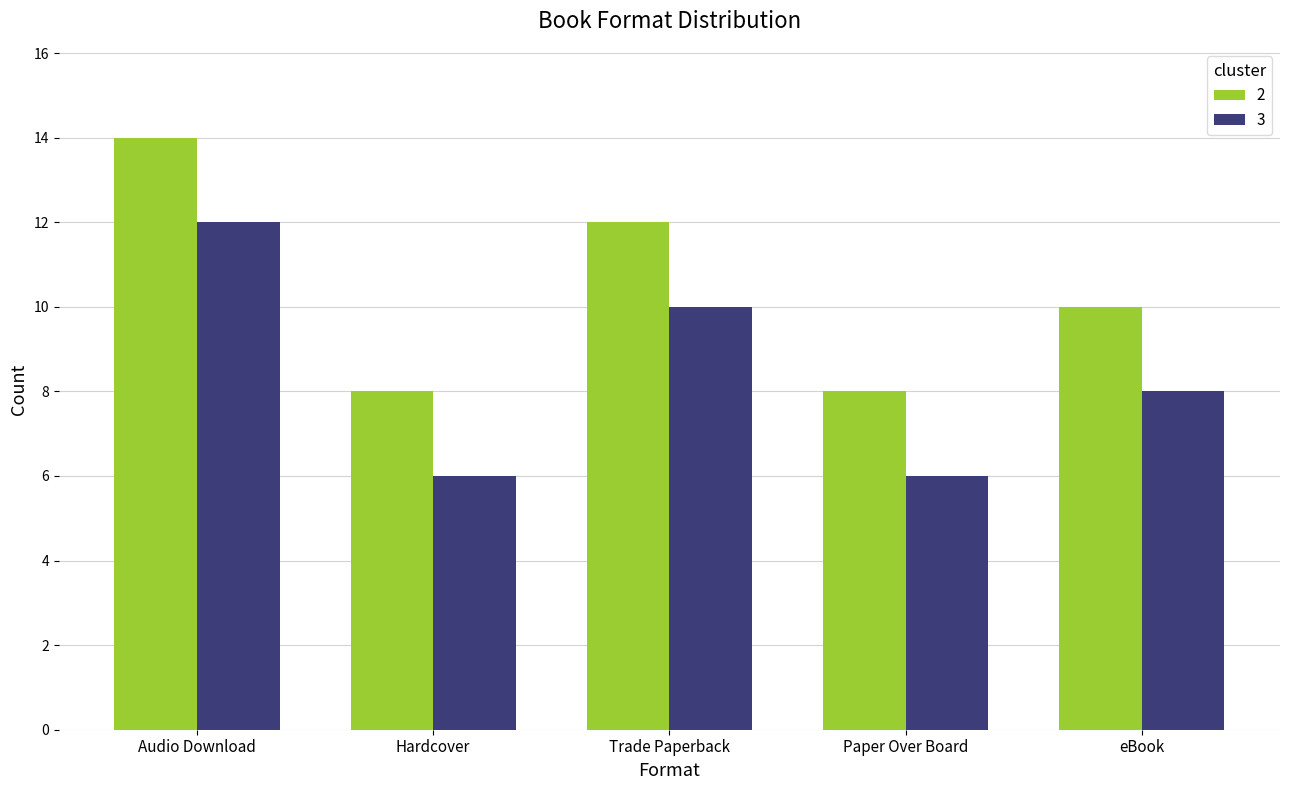

Rank the series by their average value, from lowest to highest.

3, 2